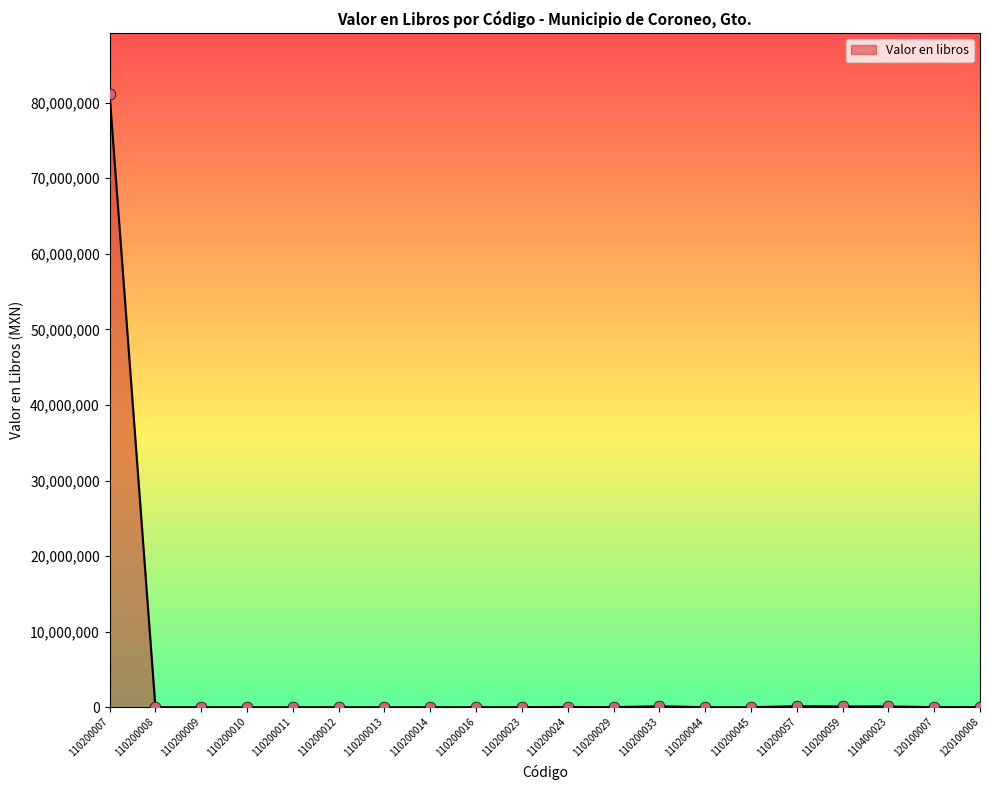

Approximately how many times larger is the value at 110200045 compared to 110200013?

1.5